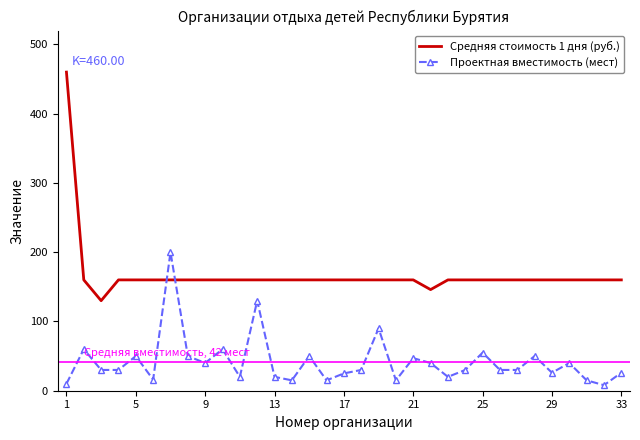

How many intersections are there between Средняя стоимость 1 дня (руб.) and Проектная вместимость (мест)?

2